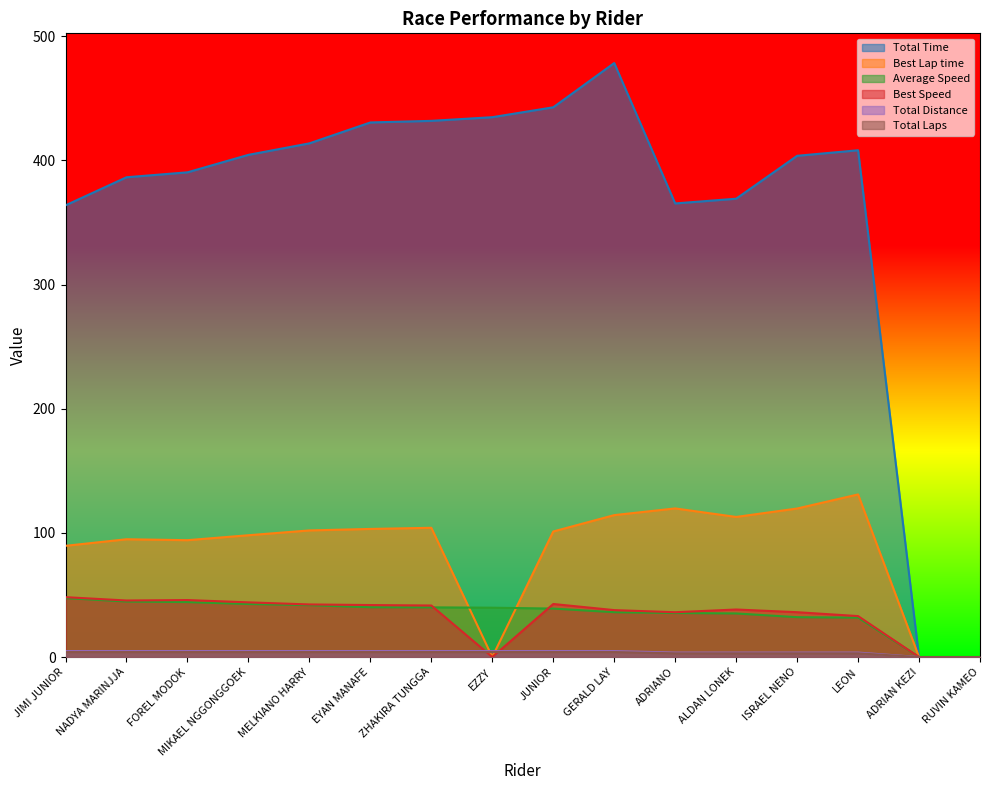

True or false: Best Lap time and Best Speed cross at least once.

False